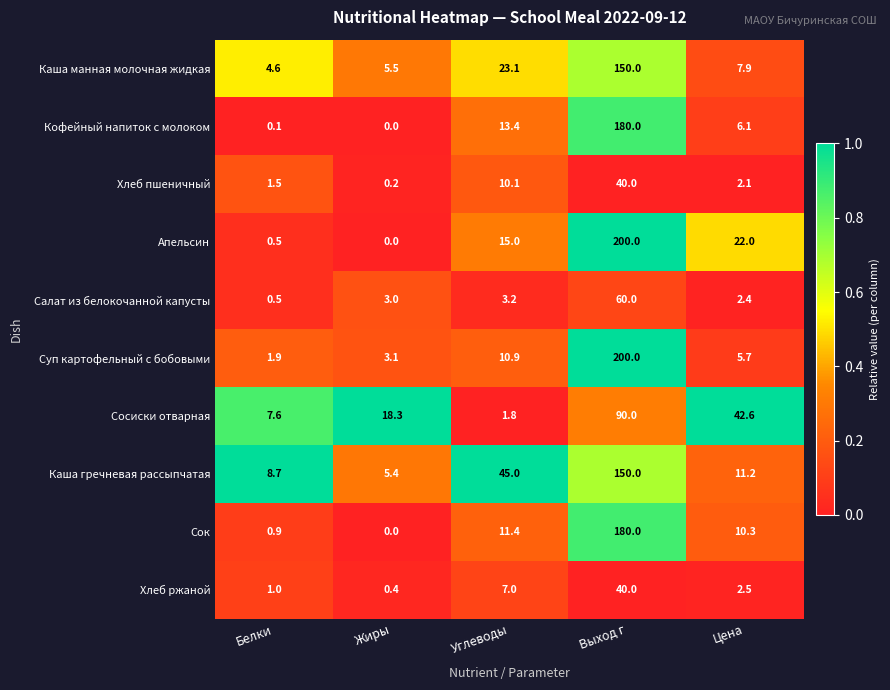

Which series has the largest total across all categories?

Апельсин